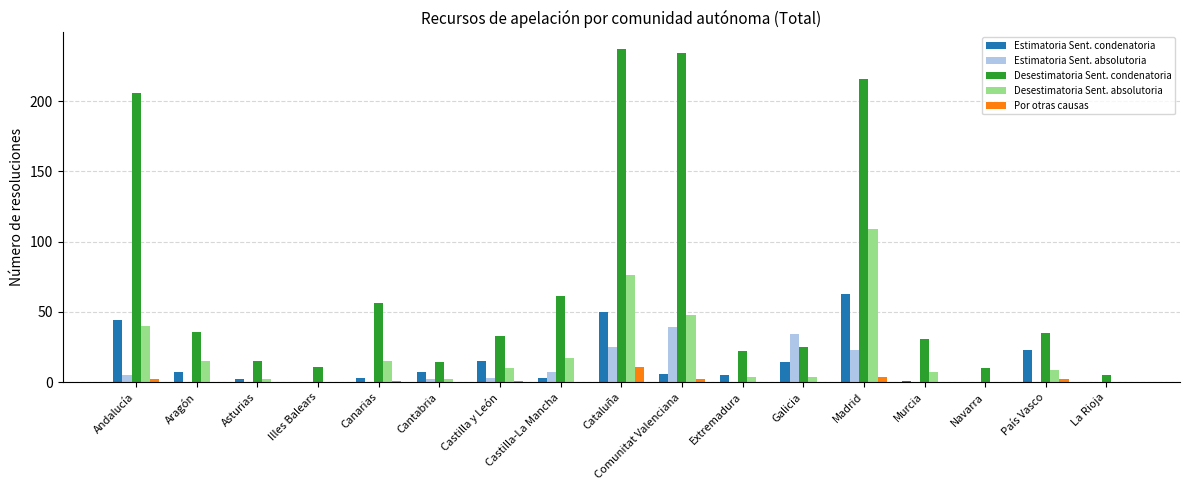

True or false: Desestimatoria Sent. condenatoria has a value of 33 at Castilla y León.

True